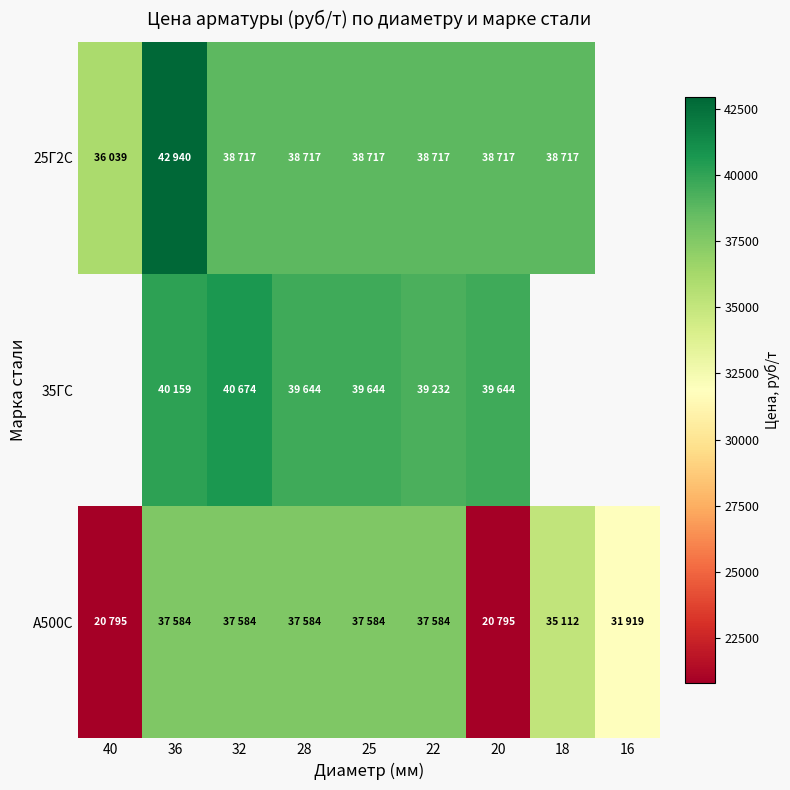

The value of А500С at 25 is 37584.0. True or false?

True